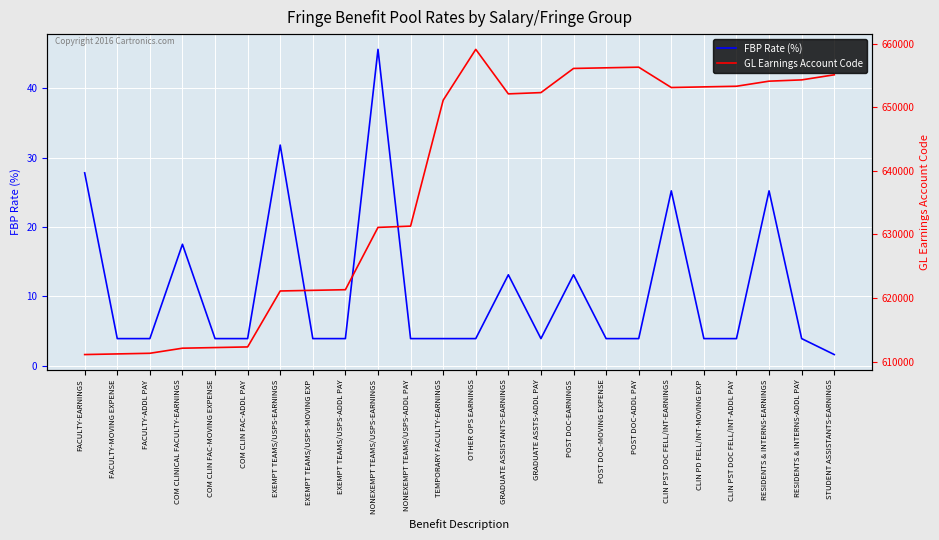

What are all the series names shown in the legend?

FBP Rate (%), GL Earnings Account Code